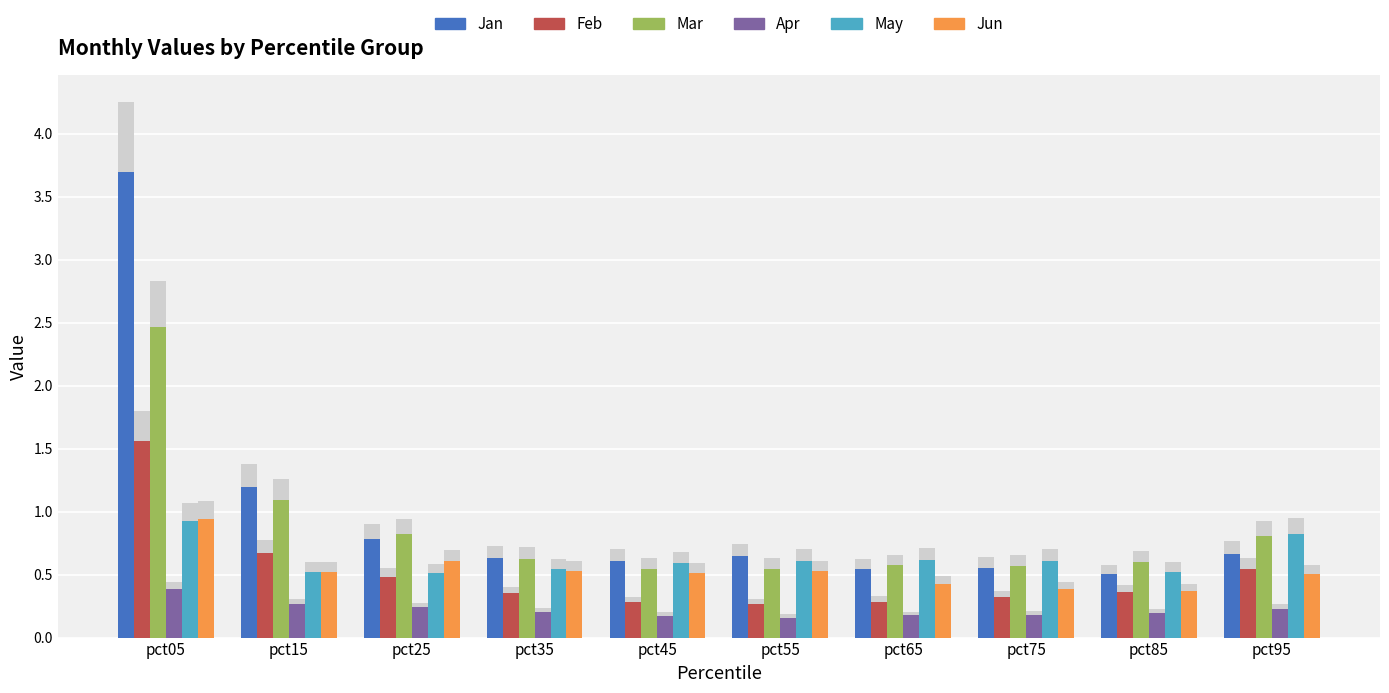

Is the value of Jan at pct45 greater than the value of Feb at pct45?

Yes